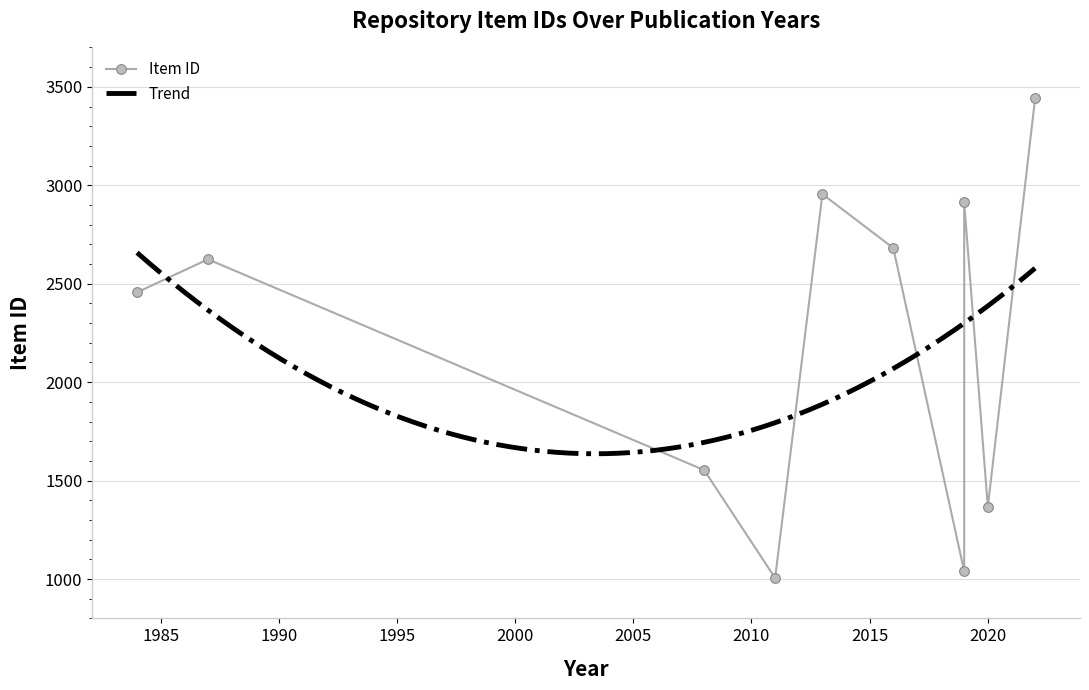

How many interior local peaks does the Document Count series have?

3